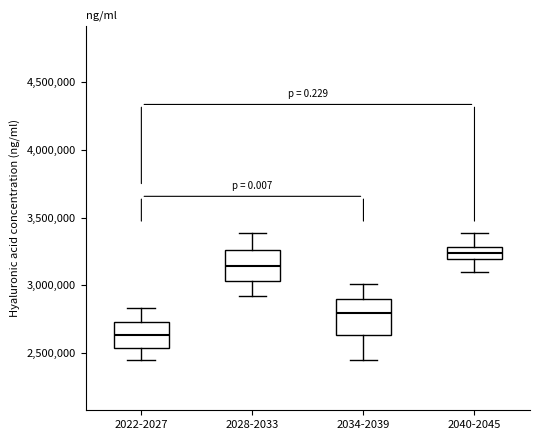

Reading left to right, read every box against the y-axis: the position of its median line, the range the box covers, and the ends of its whiskers. The values are not printed on the chart, so give them approximately, as read against the axis.

2022-2027: median 2650000, box 2550000 to 2750000, whiskers 2450000 to 2850000
2028-2033: median 3150000, box 3050000 to 3250000, whiskers 2900000 to 3400000
2034-2039: median 2800000, box 2650000 to 2900000, whiskers 2450000 to 3000000
2040-2045: median 3250000, box 3200000 to 3300000, whiskers 3100000 to 3400000